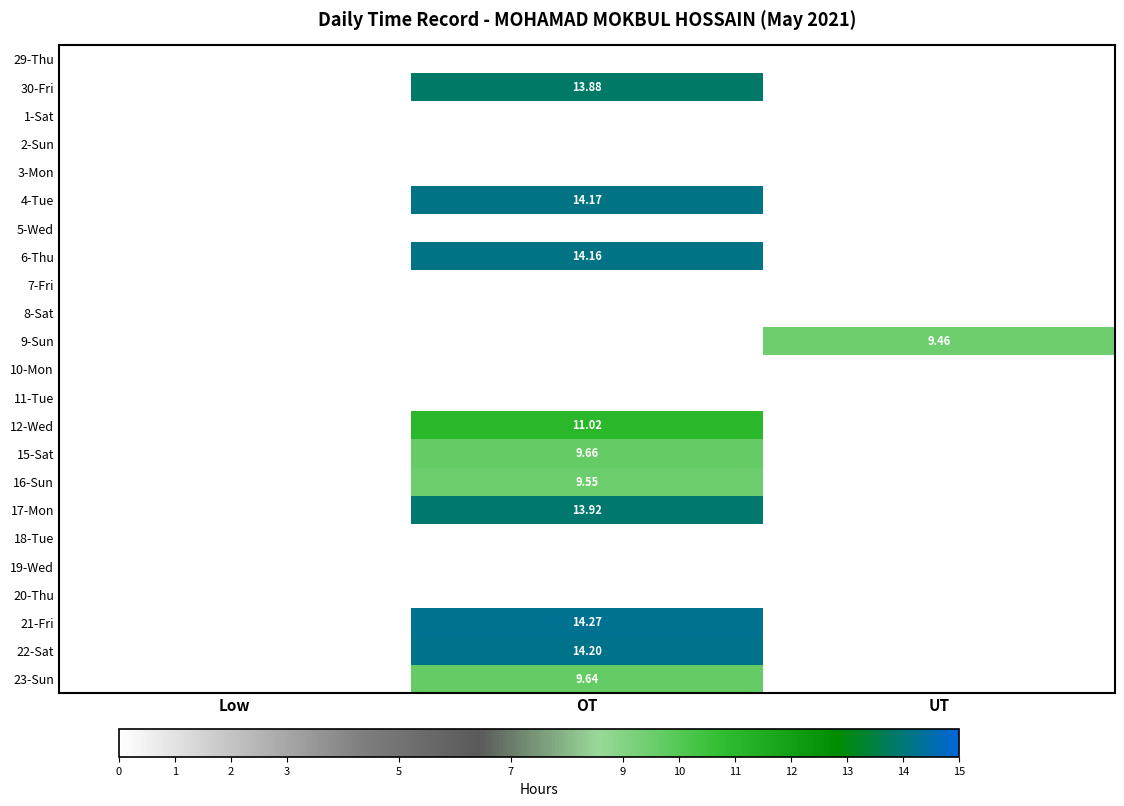

True or false: 4-Tue has a value of 6.0 at Low.

False